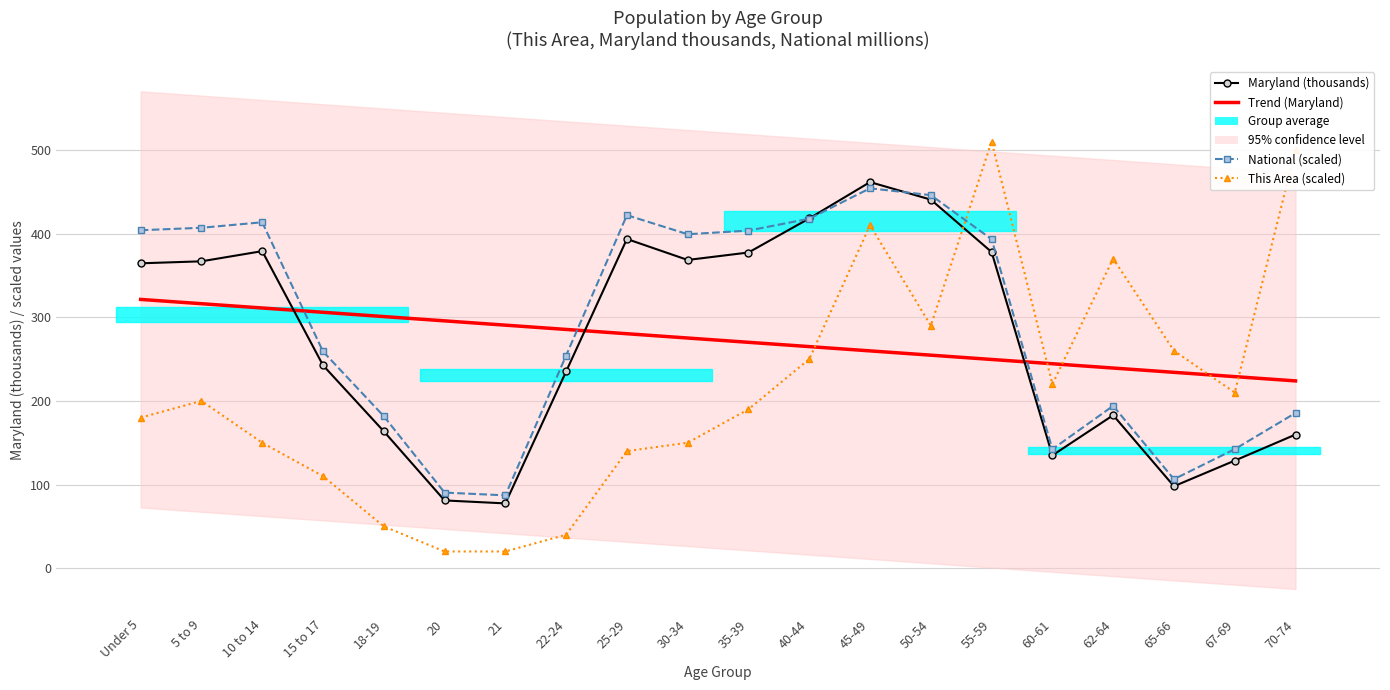

What is the label of the 5th point from the left?

18-19